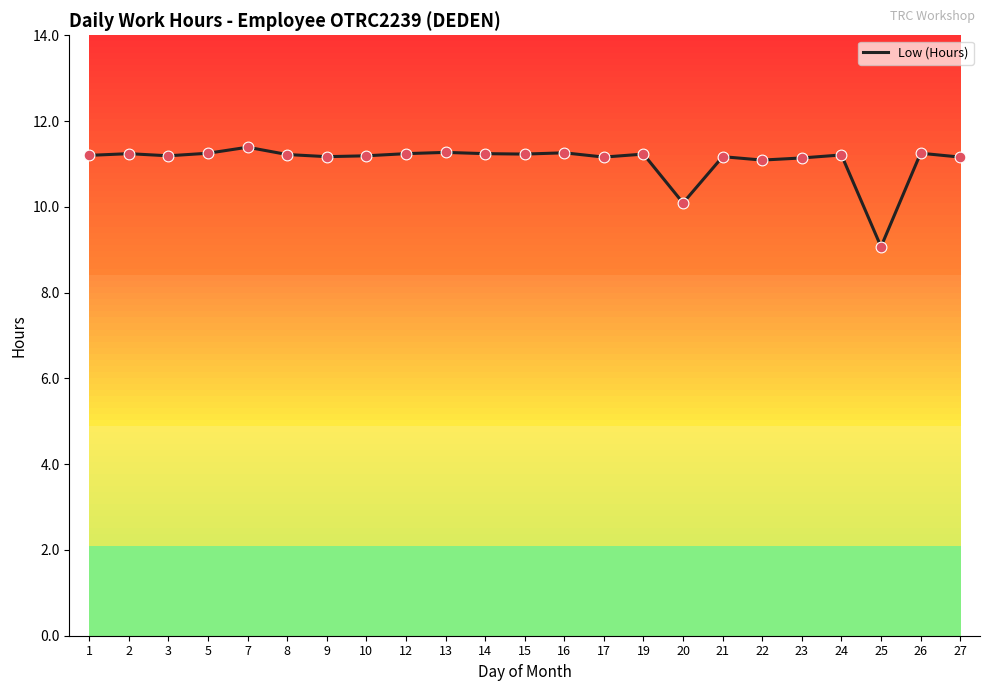

Approximately how many times larger is the value at 3 compared to 9?

1.0